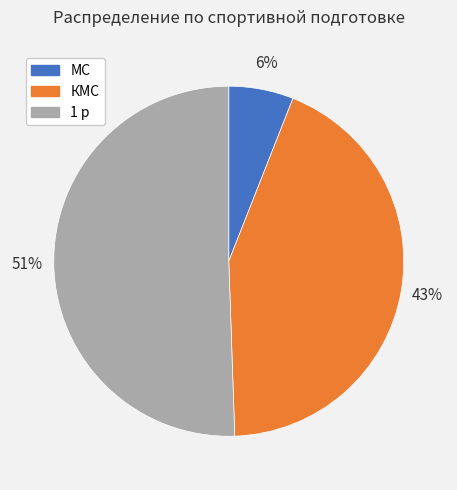

Which has a higher value, МС or 1 р?

1 р